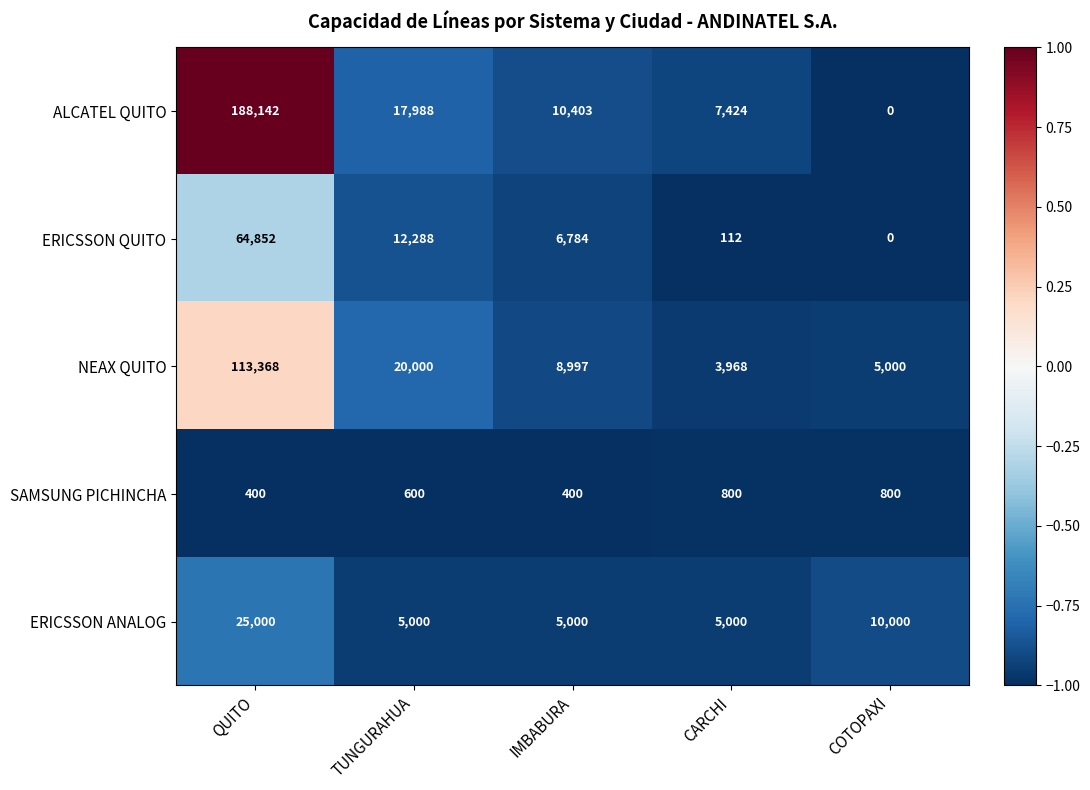

Reading left to right, transcribe all the data shown in this chart.

ALCATEL QUITO: QUITO=188142	TUNGURAHUA=17988	IMBABURA=10403	CARCHI=7424	COTOPAXI=0
ERICSSON QUITO: QUITO=64852	TUNGURAHUA=12288	IMBABURA=6784	CARCHI=112	COTOPAXI=0
NEAX QUITO: QUITO=113368	TUNGURAHUA=20000	IMBABURA=8997	CARCHI=3968	COTOPAXI=5000
SAMSUNG PICHINCHA: QUITO=400	TUNGURAHUA=600	IMBABURA=400	CARCHI=800	COTOPAXI=800
ERICSSON ANALOG: QUITO=25000	TUNGURAHUA=5000	IMBABURA=5000	CARCHI=5000	COTOPAXI=10000